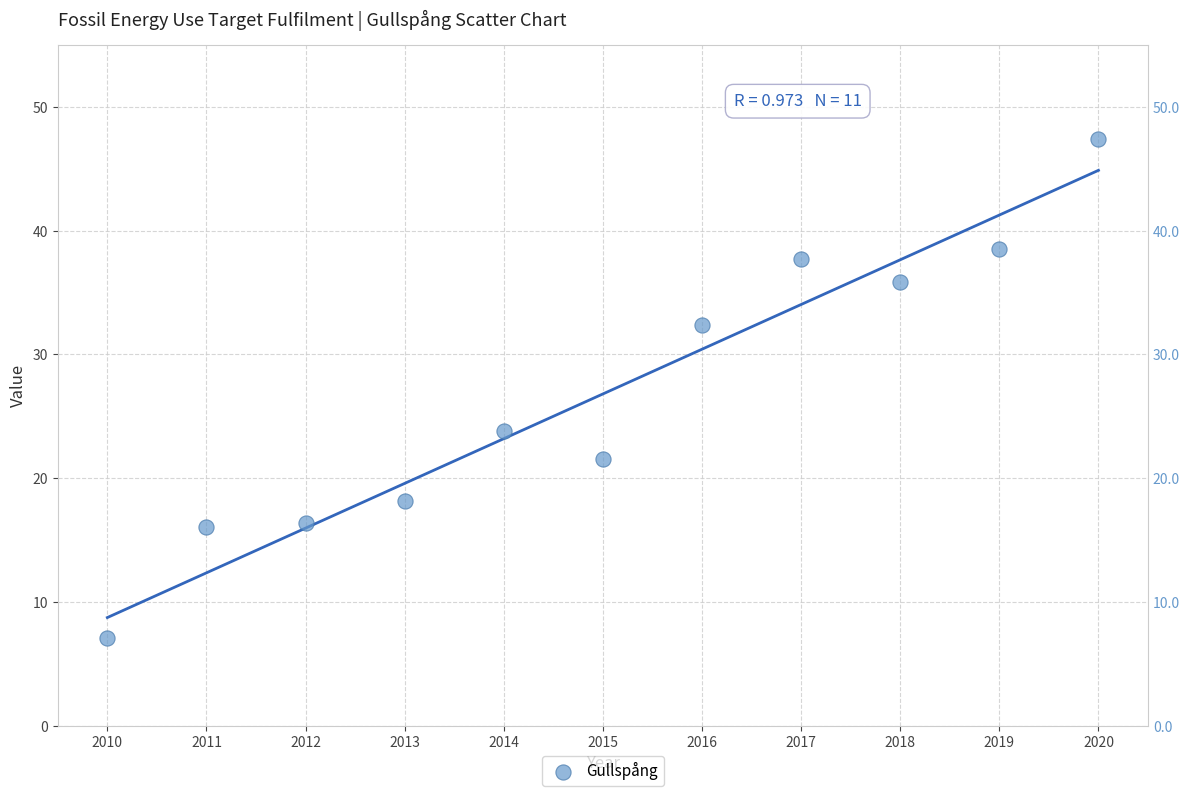

What is the average Y value?

26.8